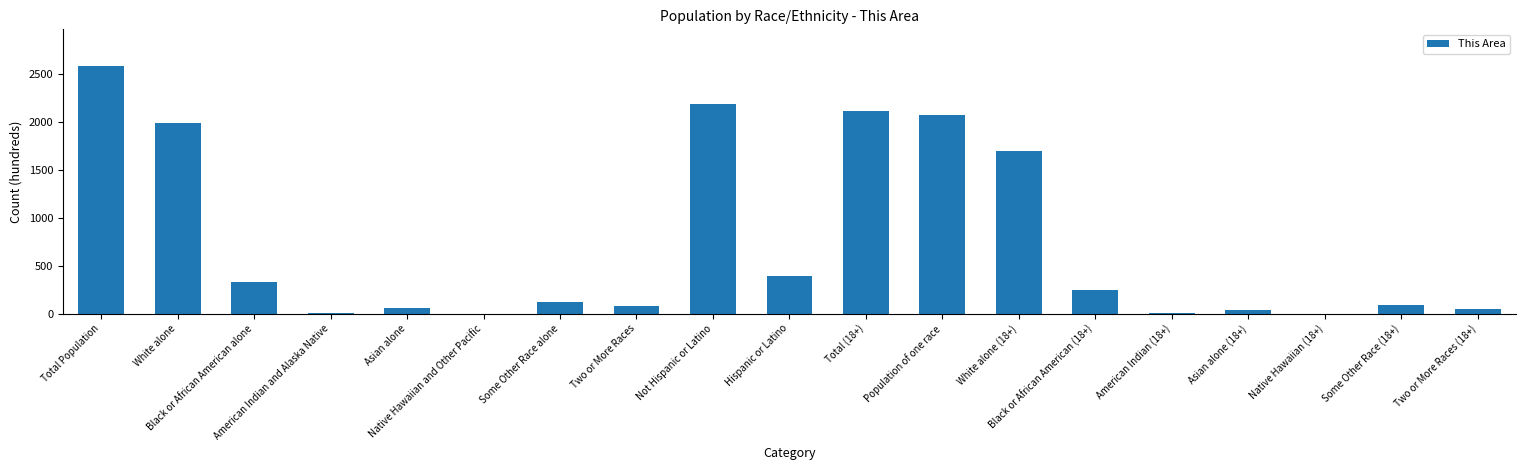

Which label corresponds to the largest value in the chart?

Total Population